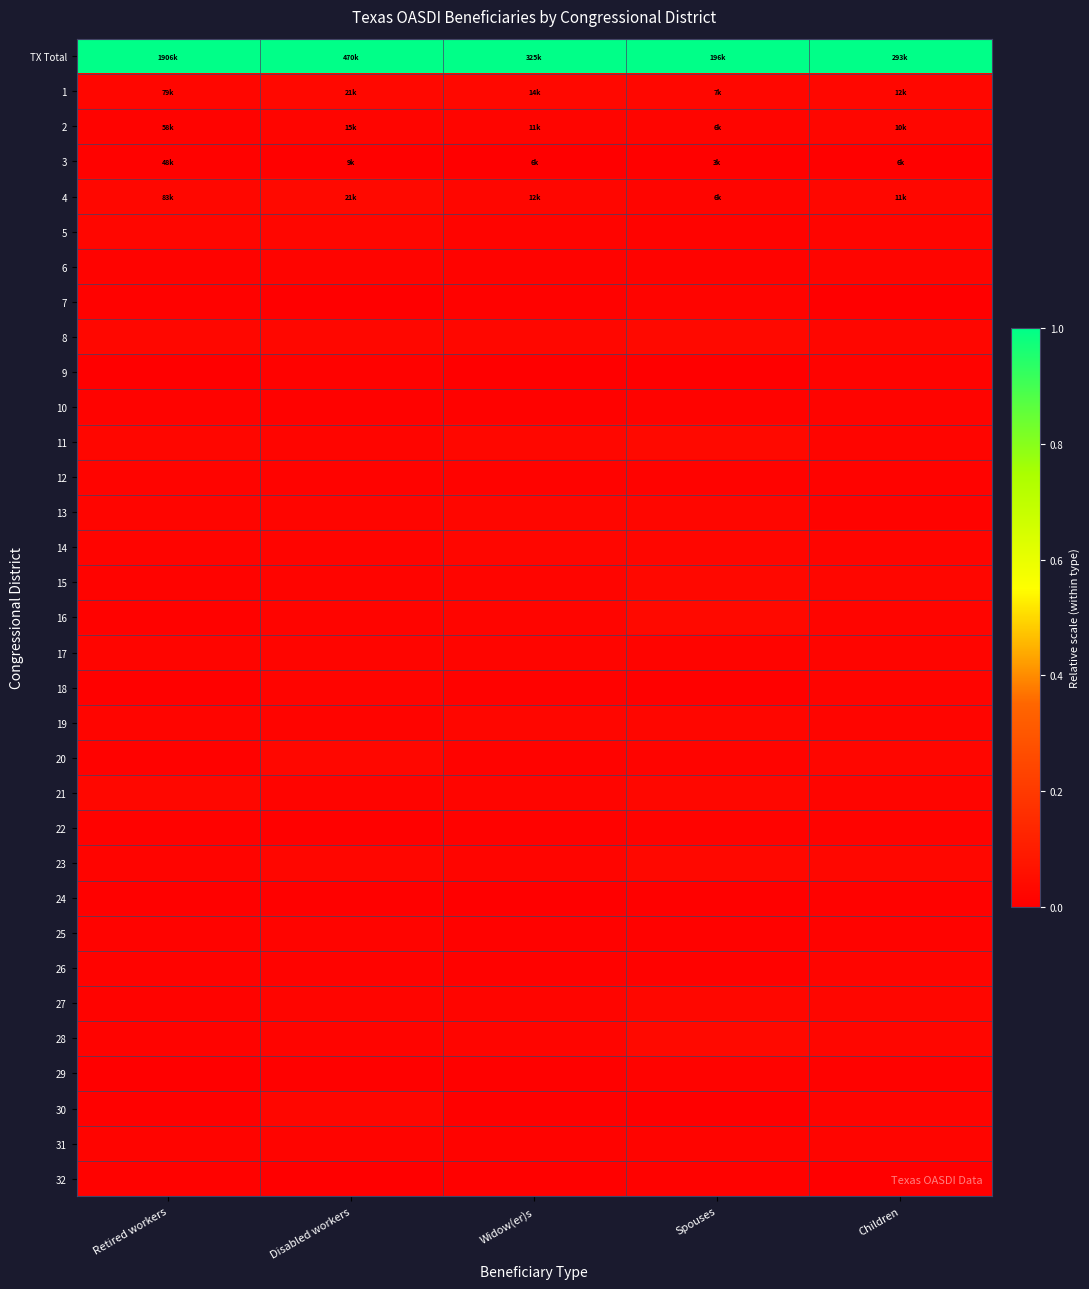

What is the total value across all series at Children?

1.6